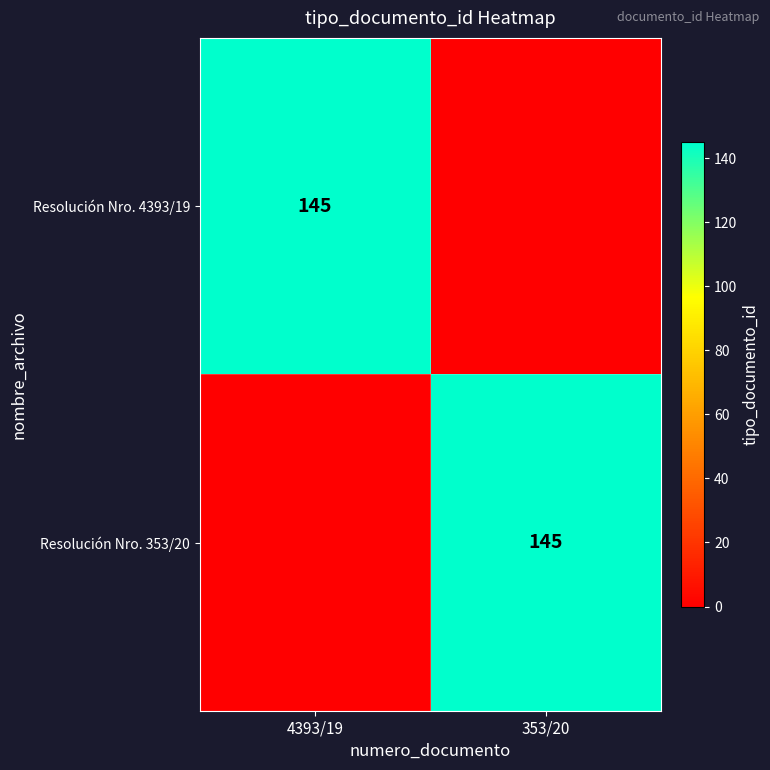

Which series has the widest spread of values?

Resolución Nro. 4393/19